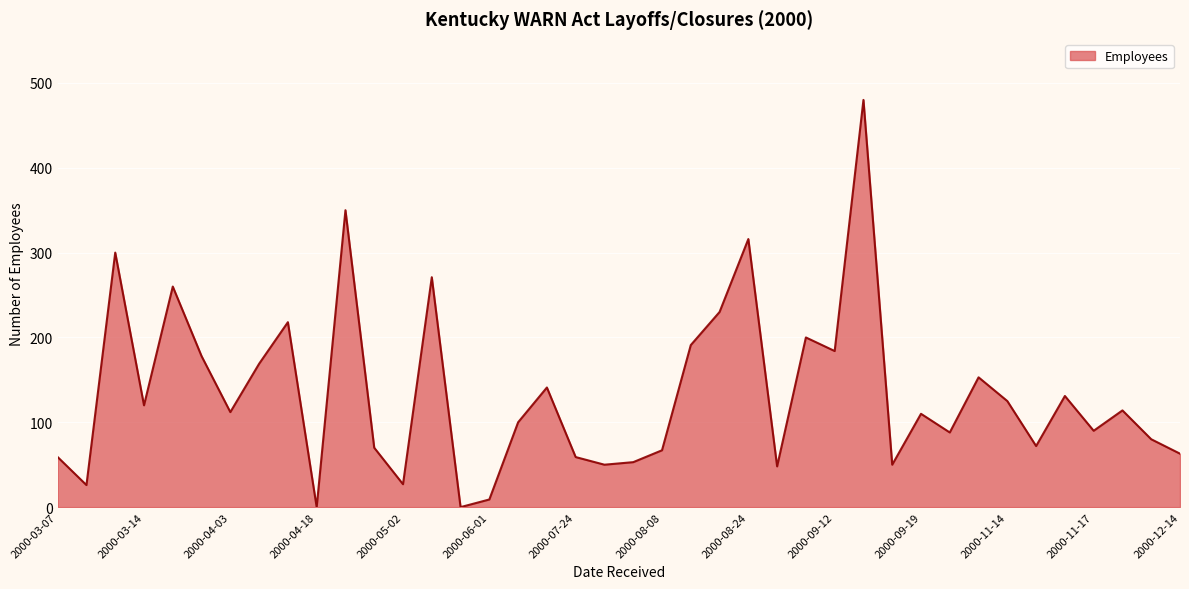

Is it true that the value at 2000-08-24 is 316?

True